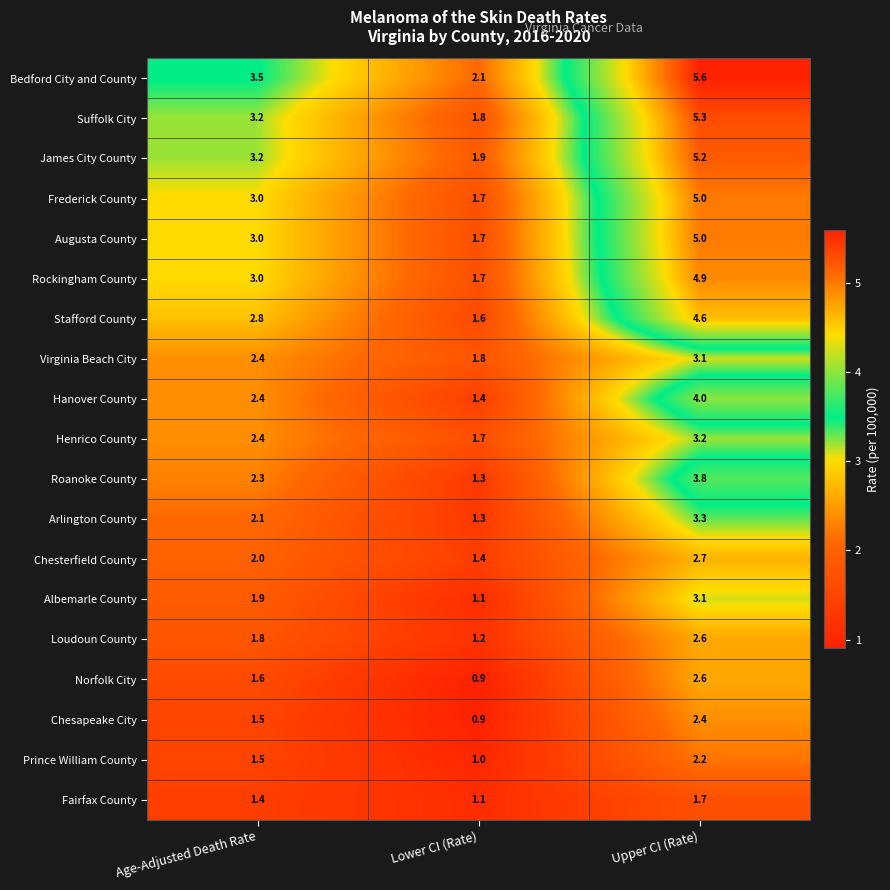

What is the maximum value shown in the chart?

5.6